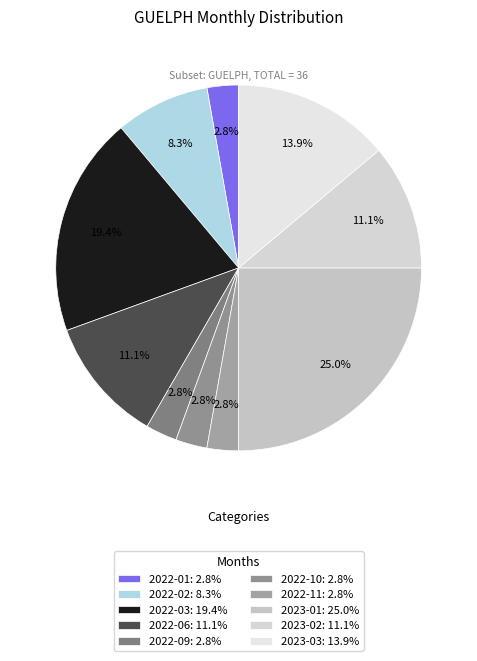

How many segments does this pie chart have?

10